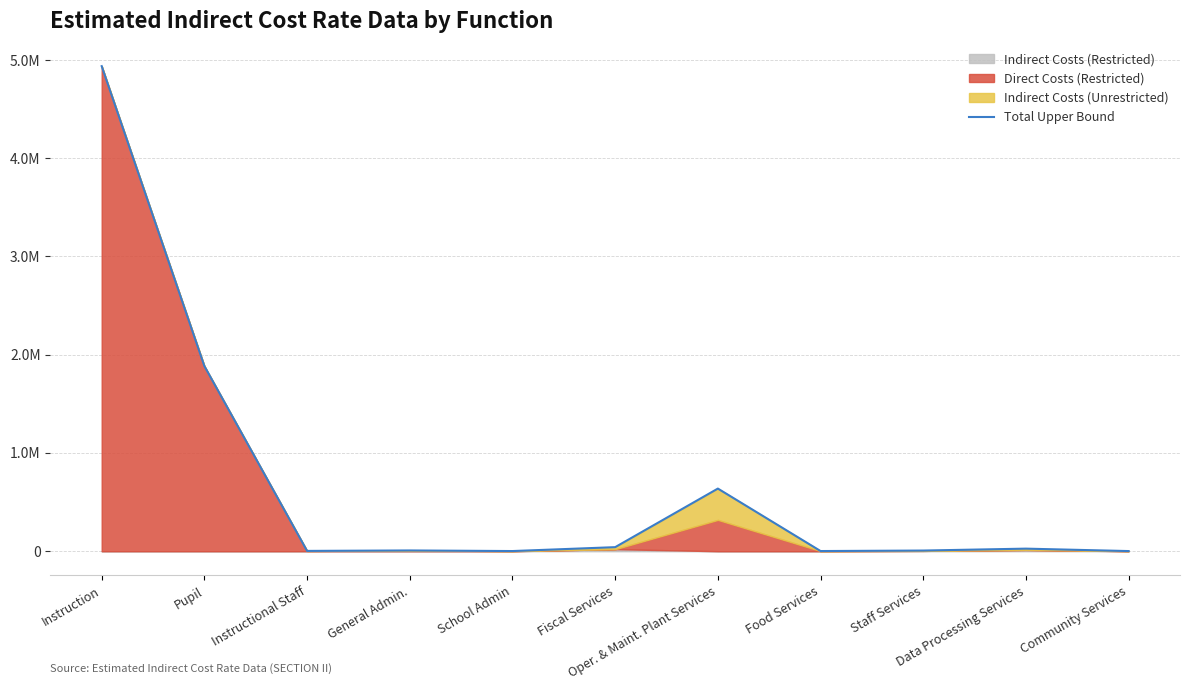

What is the change in value from Pupil to Fiscal Services?

-1843235